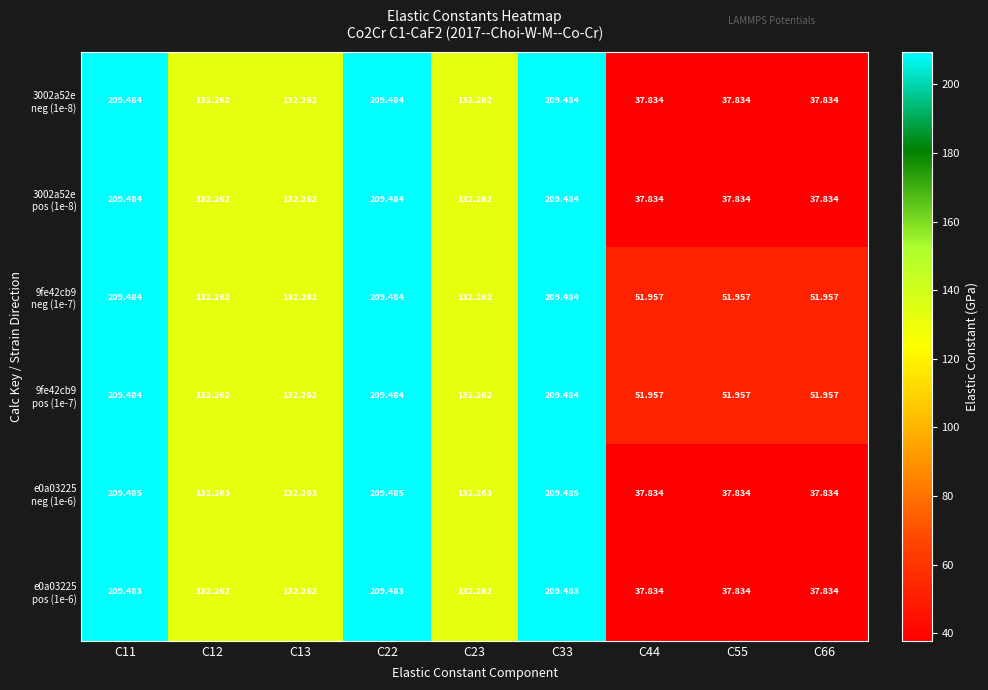

How many series are shown in this chart?

6